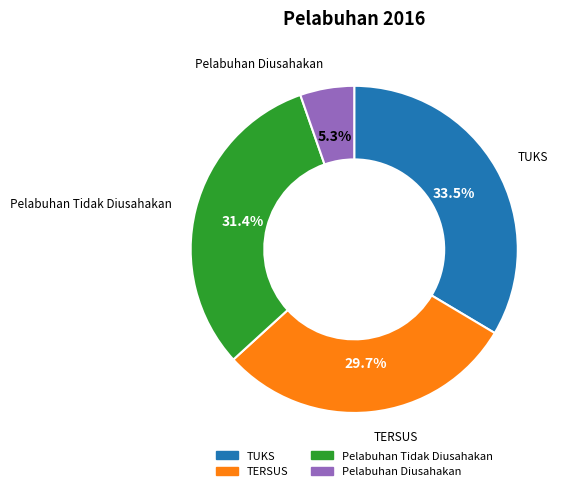

Which has a higher value, TUKS or TERSUS?

TUKS